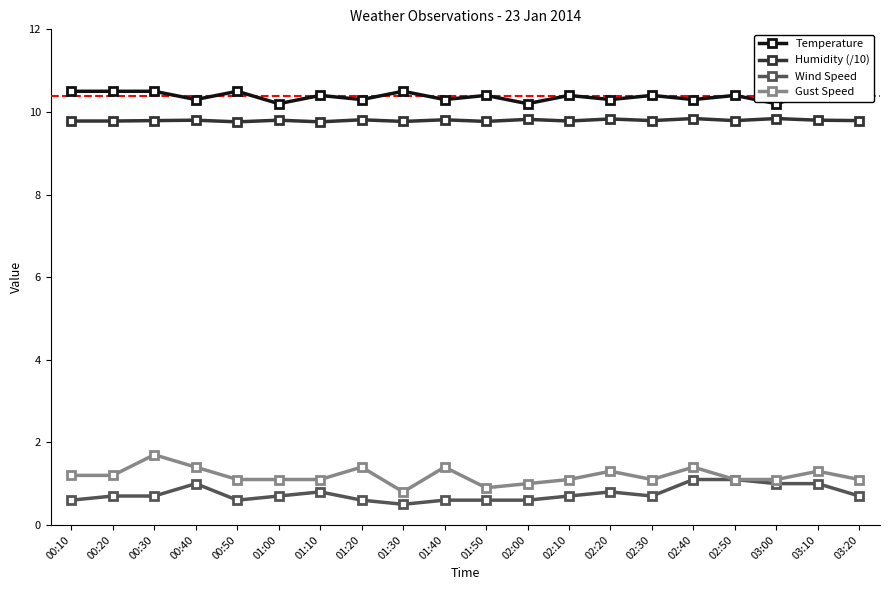

How many values in the Gust Speed series exceed 1?

17